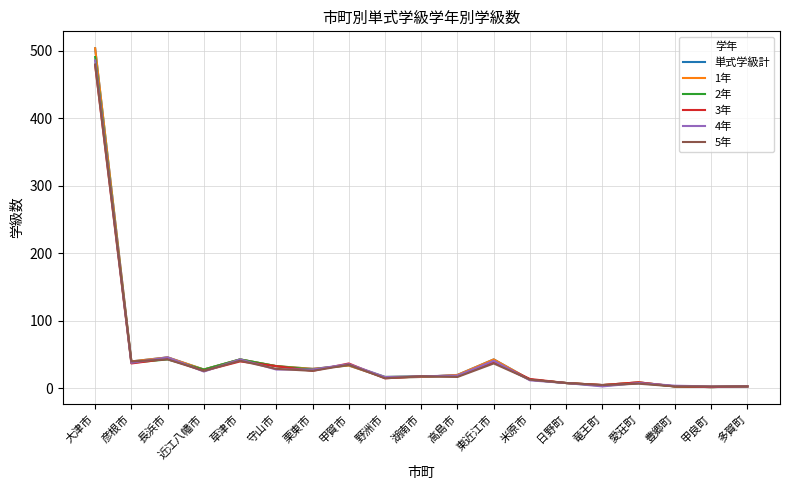

Is this an area chart (filled region under the line)?

No